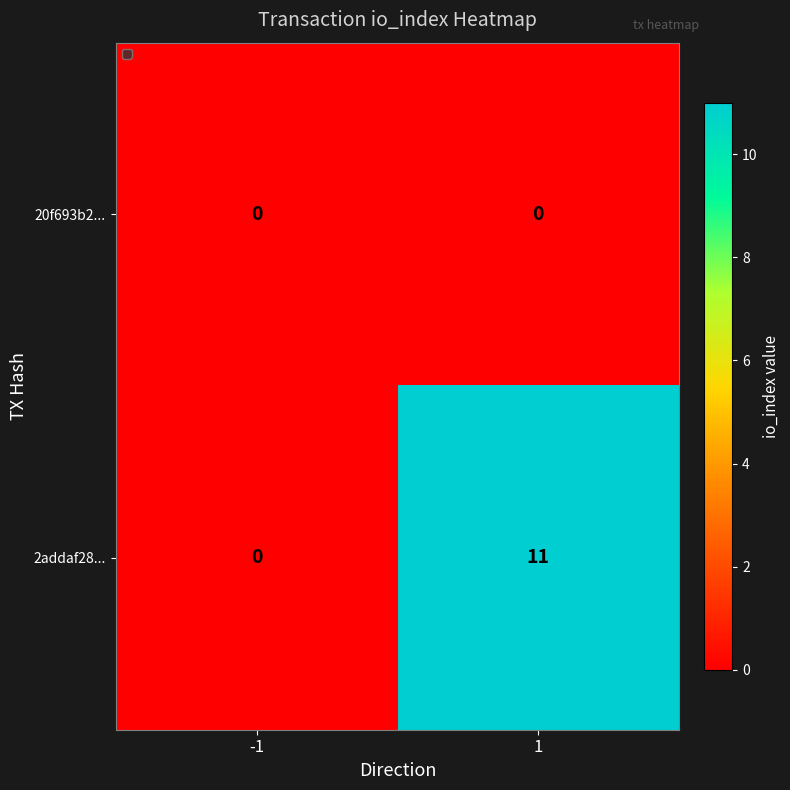

The value of 2addaf28... at 1 is 18. True or false?

False